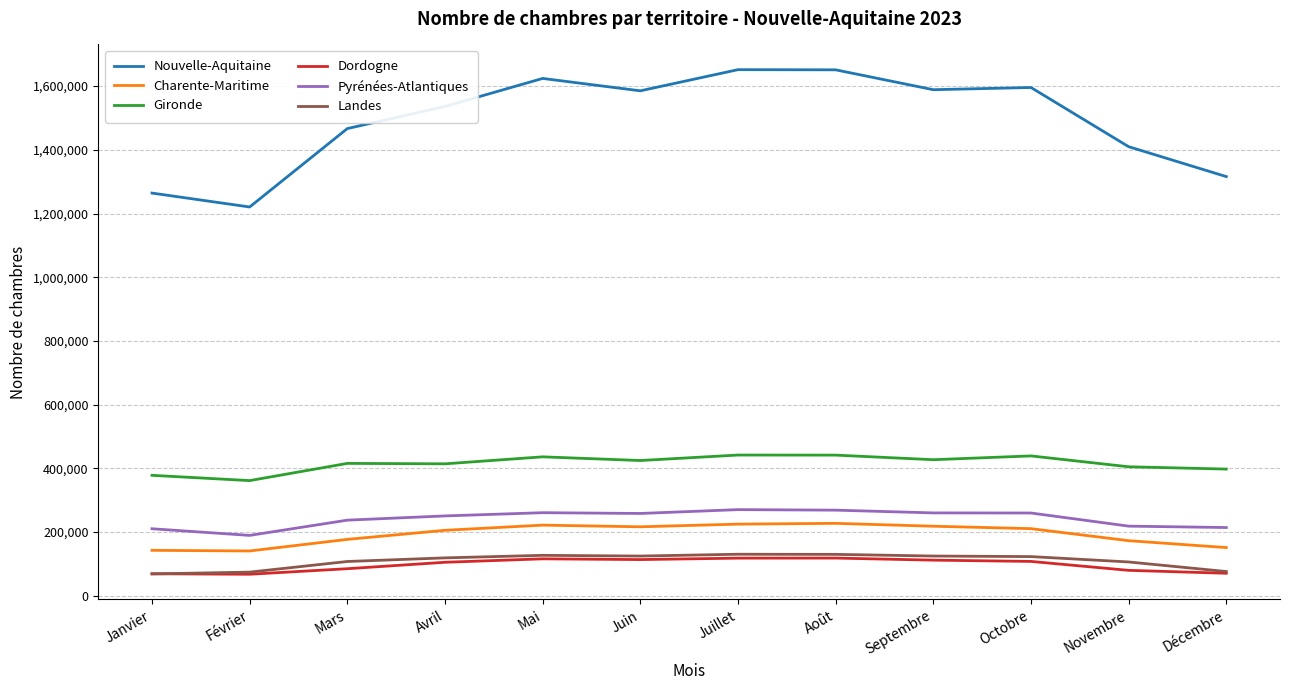

Is it true that Gironde equals 414232 at Avril?

True